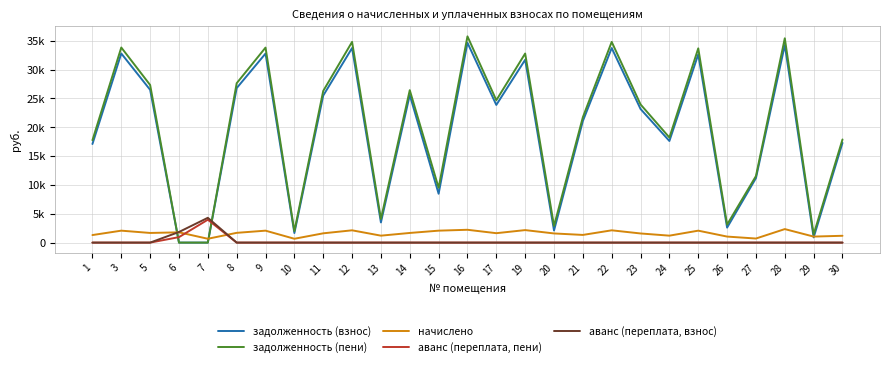

What is the average value of the начислено series?

1588.6